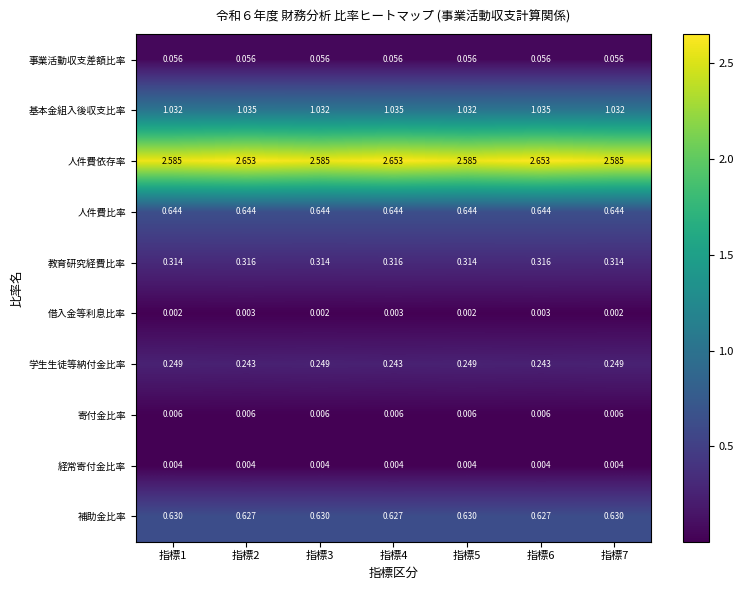

Which series has the largest total across all categories?

人件費依存率